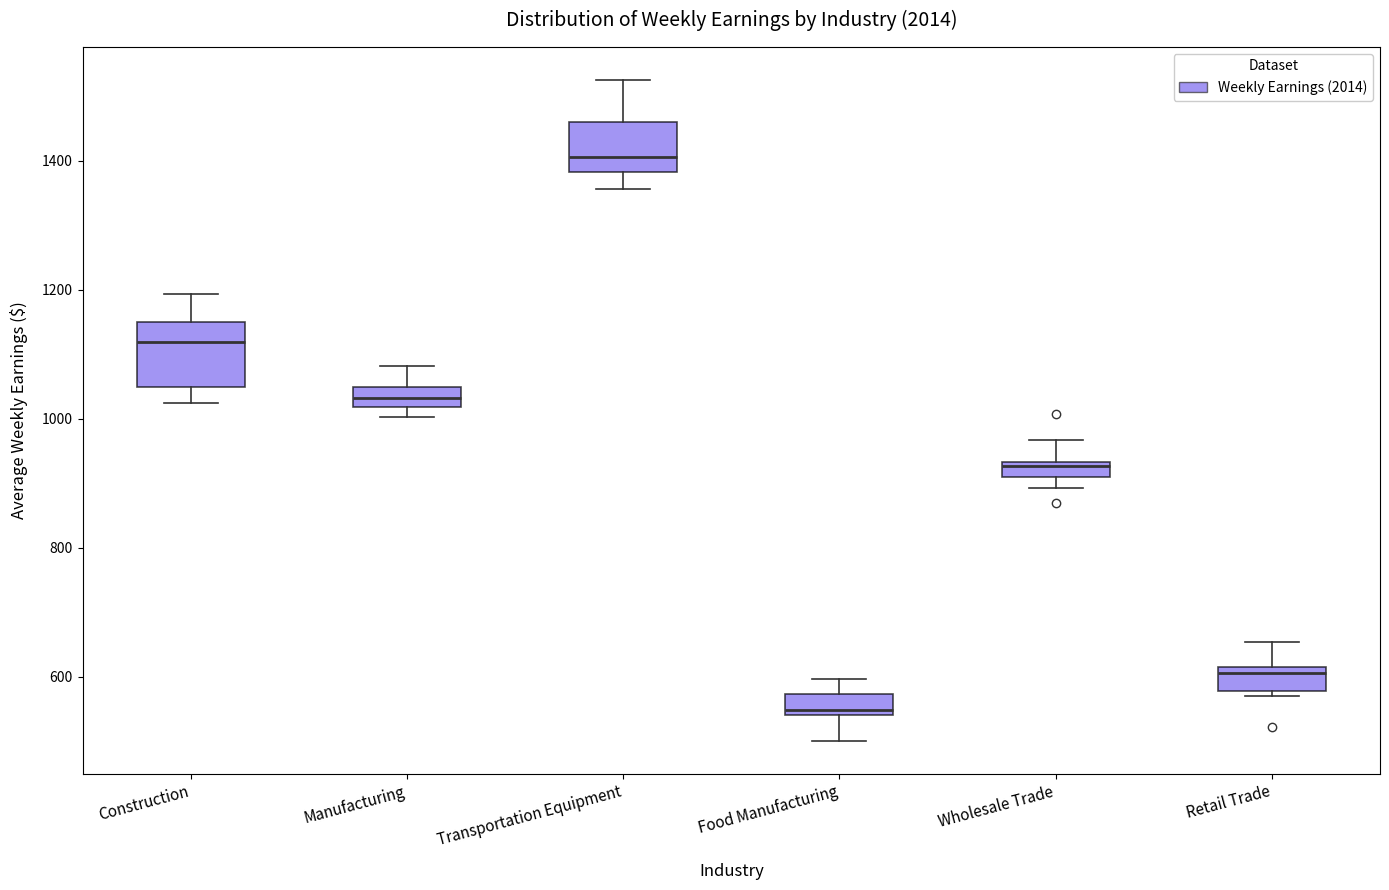

Where is the lower edge of the box for Food Manufacturing on the y-axis? The values are not printed on the chart, so give them approximately, as read against the axis.

540